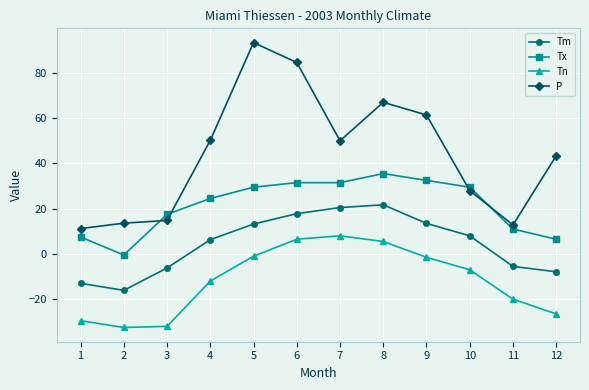

How many data points does each series have?

12